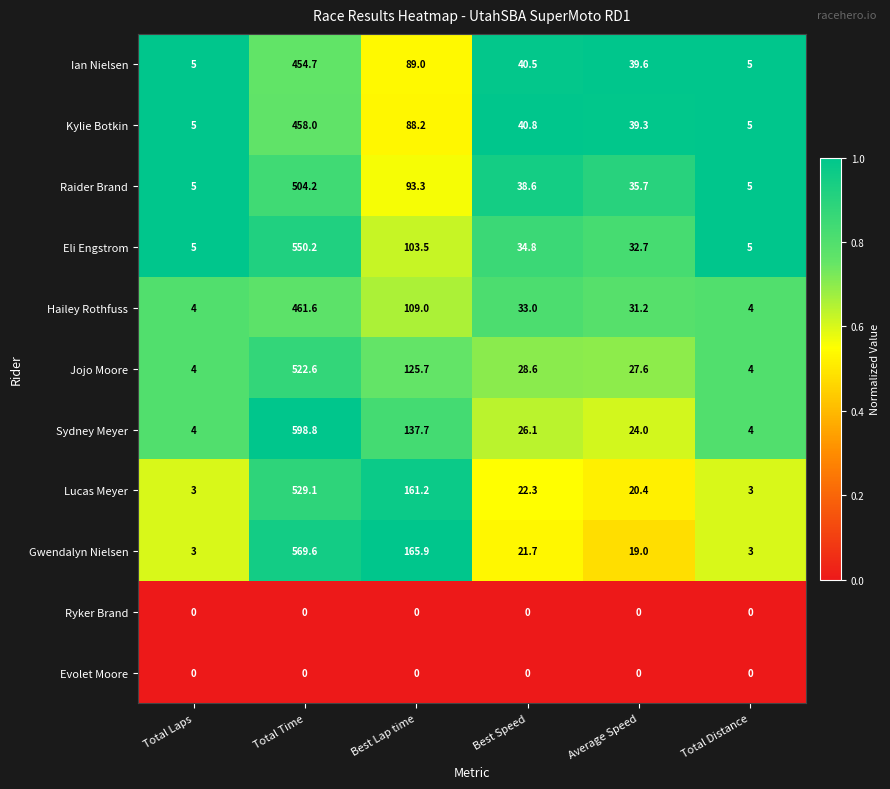

Which category has the highest value in the Lucas Meyer series?

Total Time